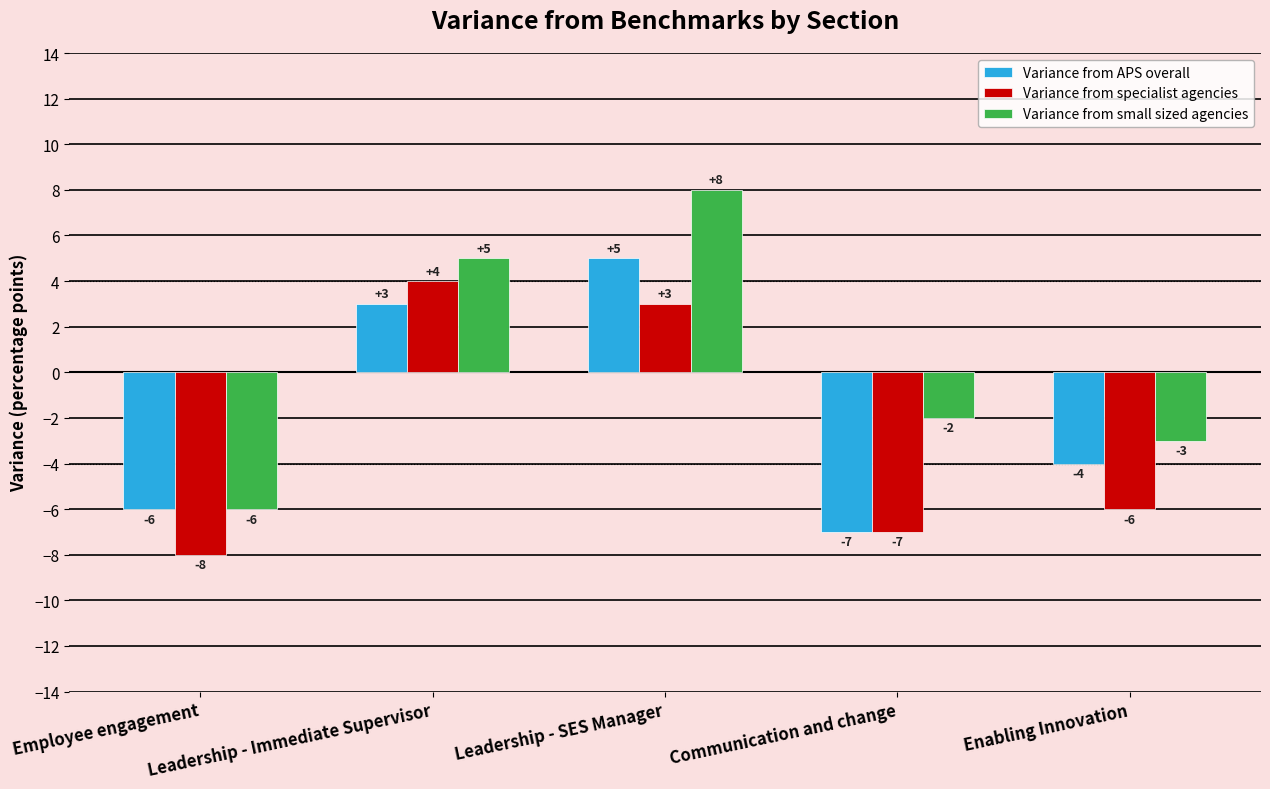

What is the label of the 4th bar from the left?

Communication and change